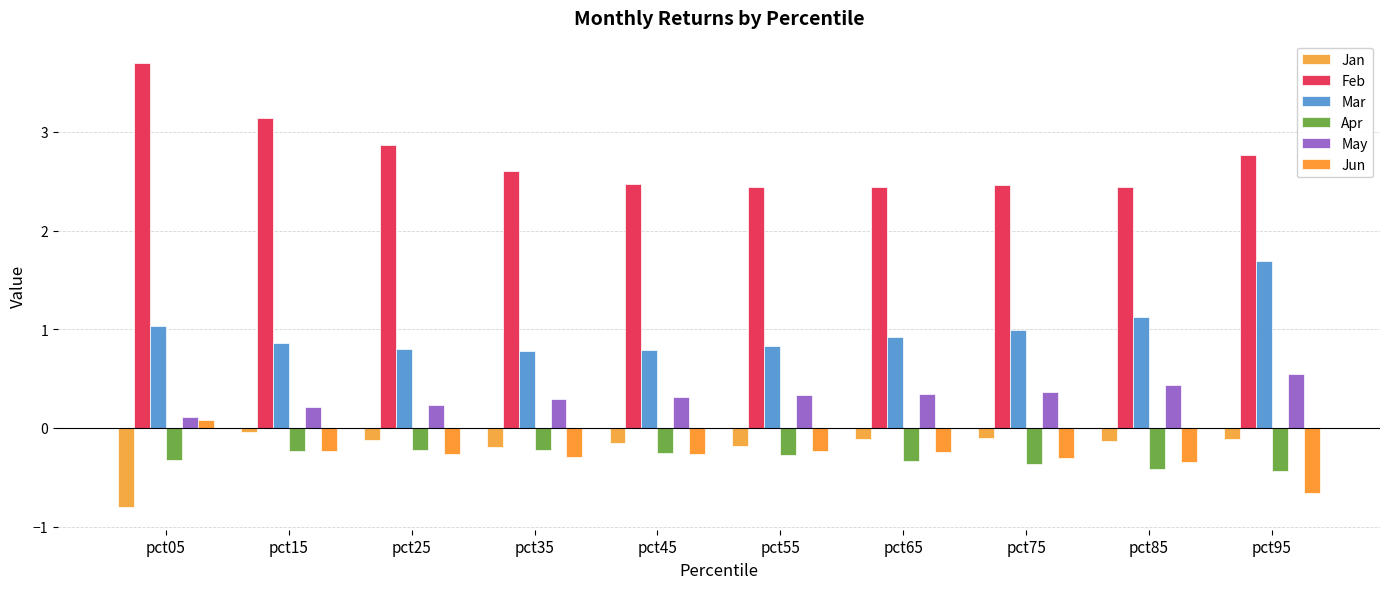

Does the chart contain stacked bars?

No